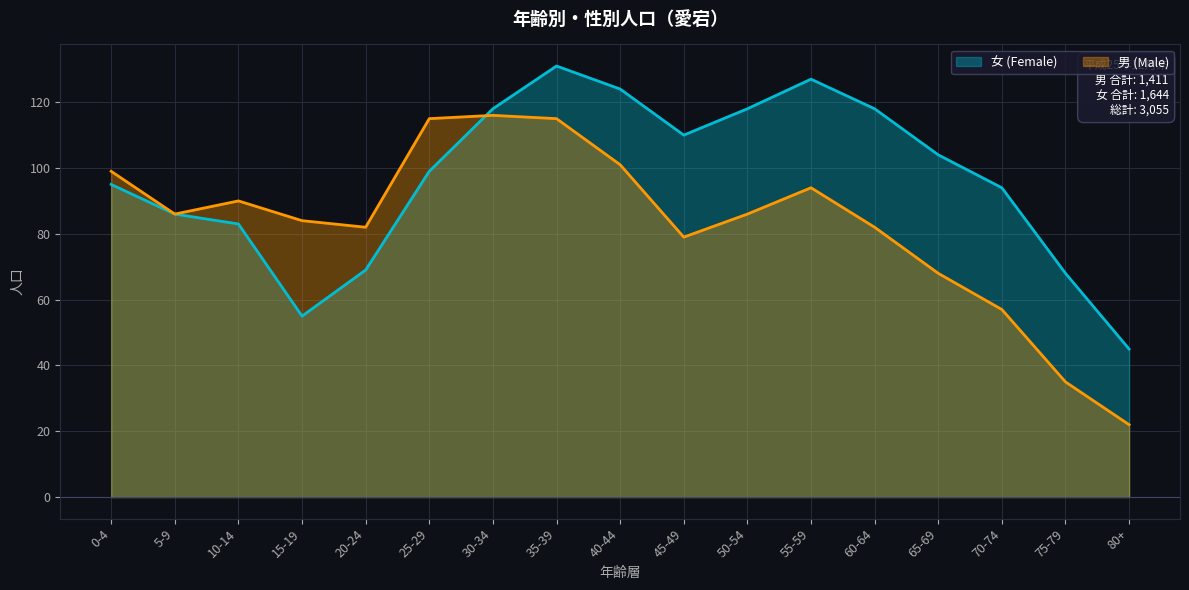

Which series has the largest range (max minus min)?

男 (Male)